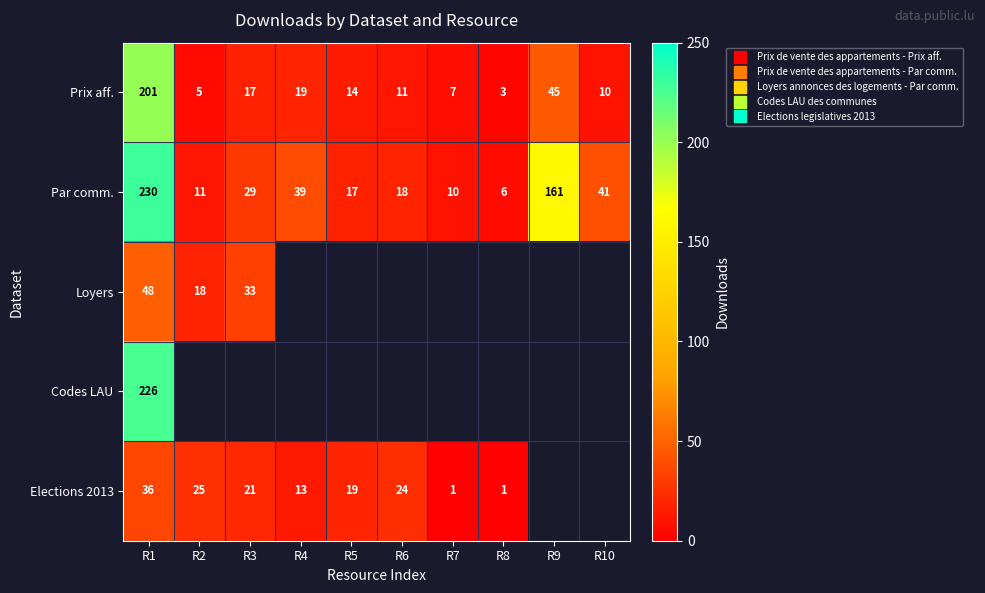

Which series has the largest range (max minus min)?

Par comm.